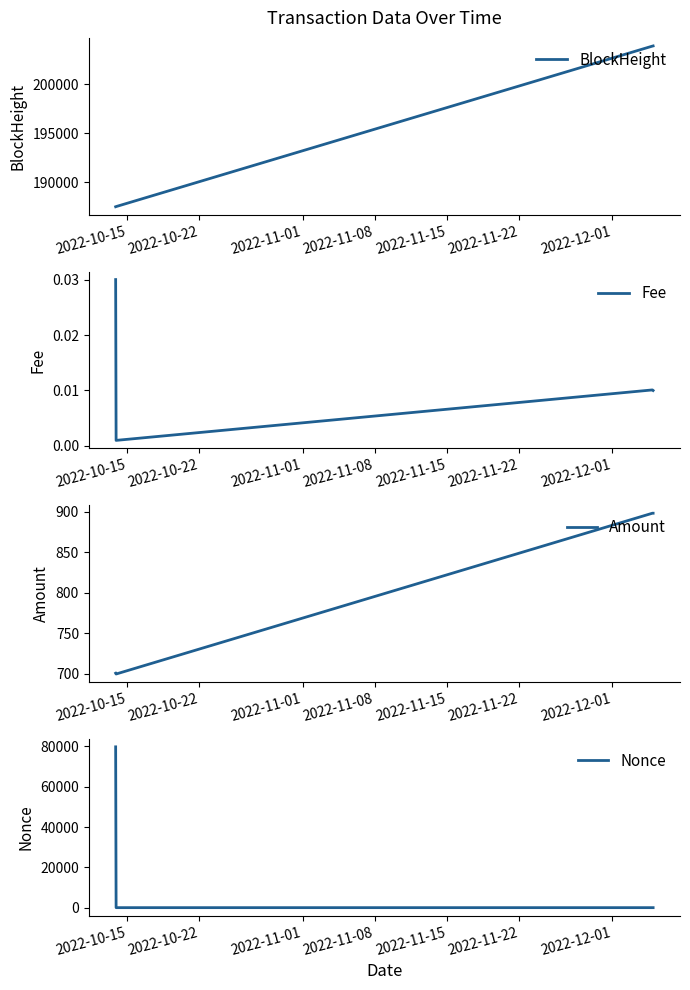

How many lines are shown in the chart?

4